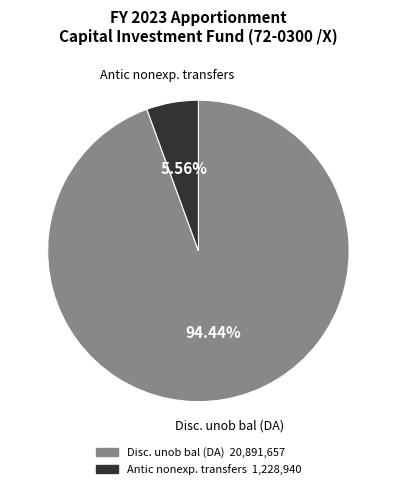

How many segments does this pie chart have?

2